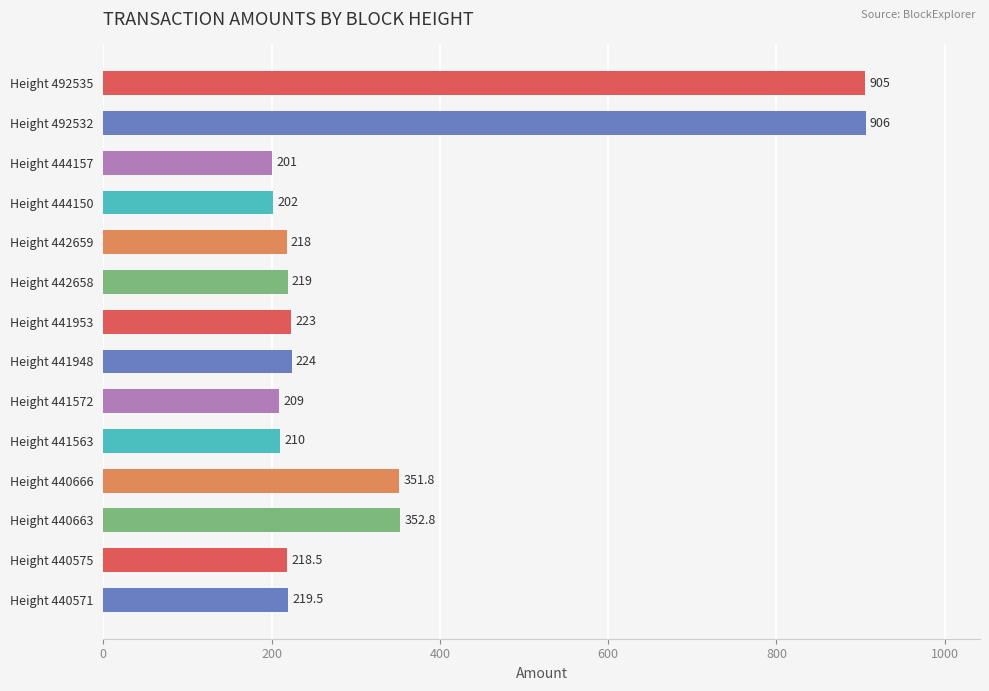

Reading top to bottom, what are all the values shown in this chart?

905.0	906.0	201.0	202.0	218.0	219.0	223.0	224.0	209.0	210.0	351.8	352.8	218.5	219.5